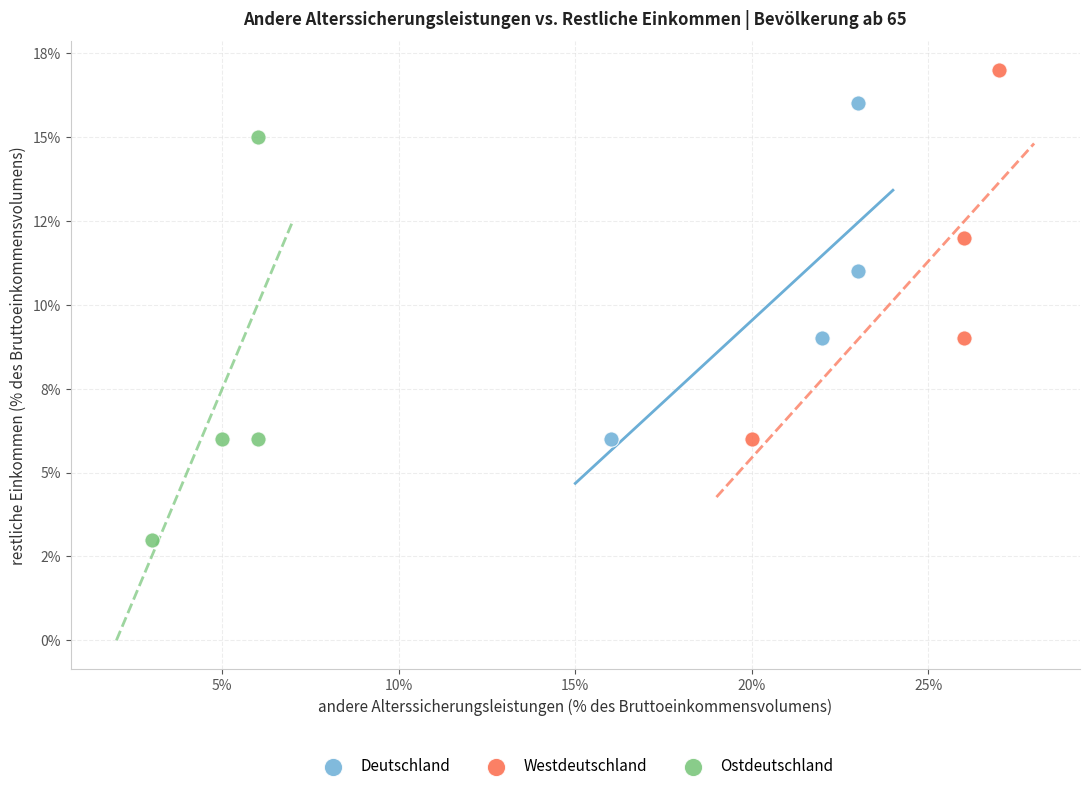

Which series has the widest spread of Y values?

Ostdeutschland